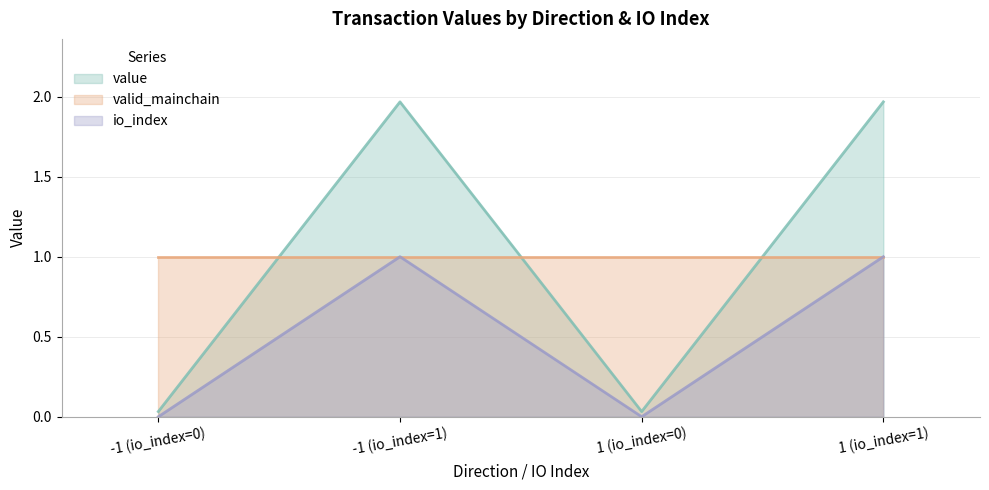

What is the average value of the value series?

1.0